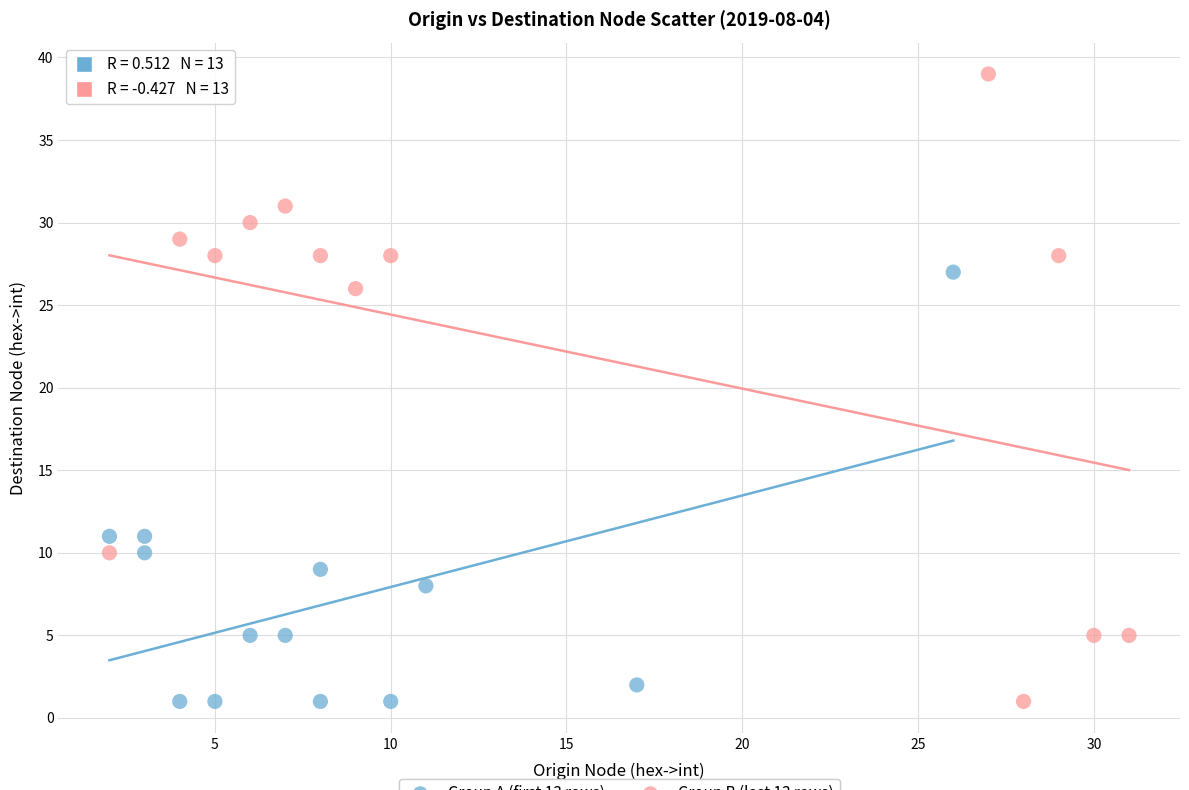

Which series has the widest spread of Y values?

Group B (last 13 rows)